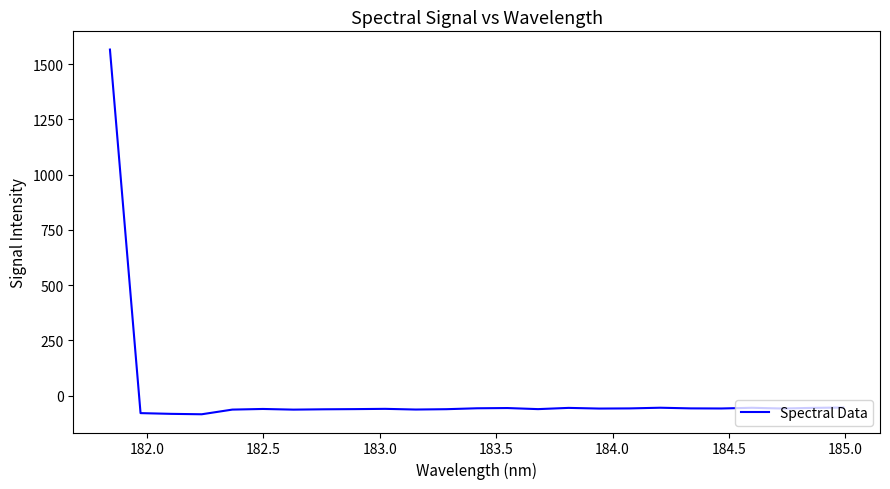

What is the sum of all values?

81.5